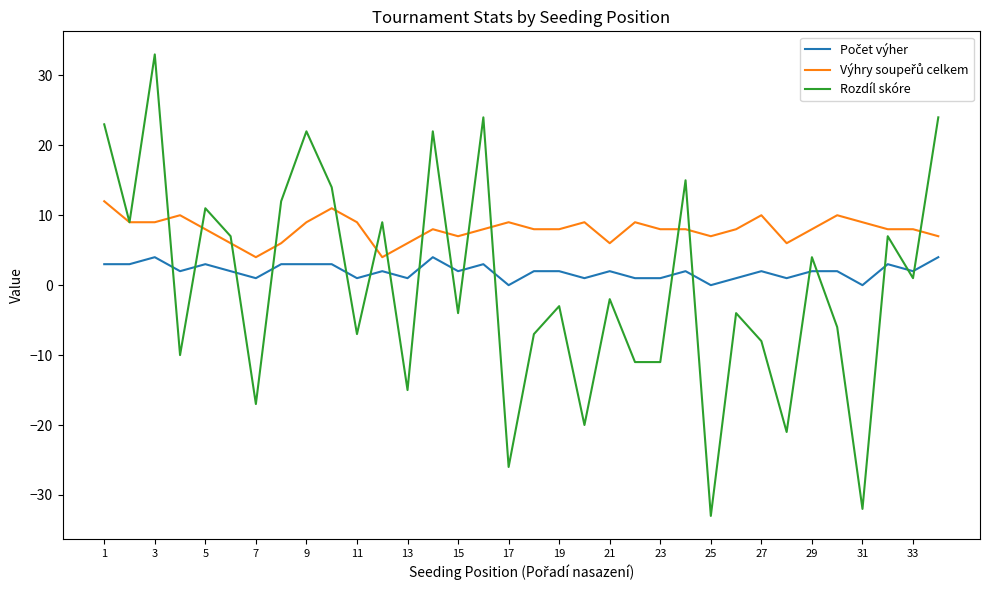

Which series has the widest spread of values?

Rozdíl skóre